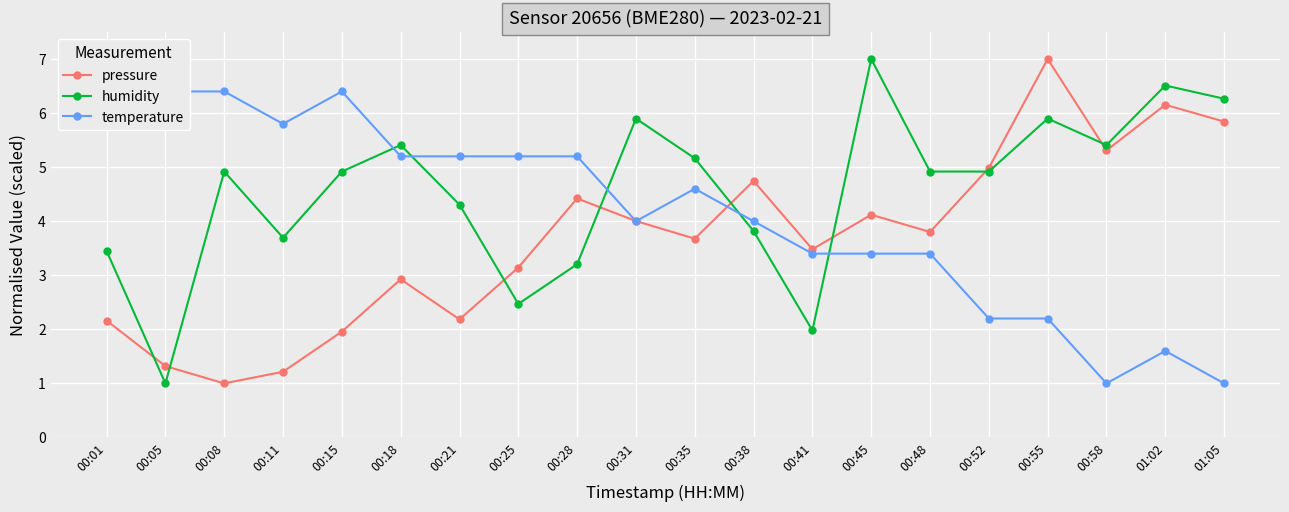

What is the difference between the second highest and second lowest values in the humidity series?

4.5